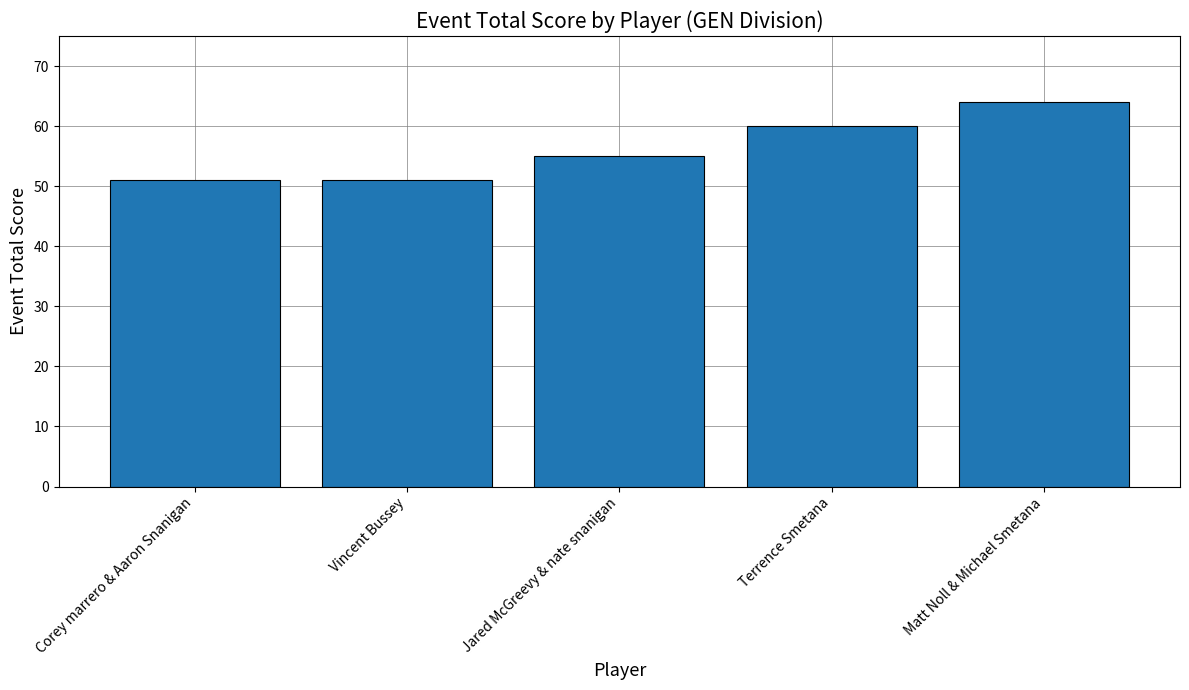

Read the value at Corey marrero & Aaron Snanigan.

51